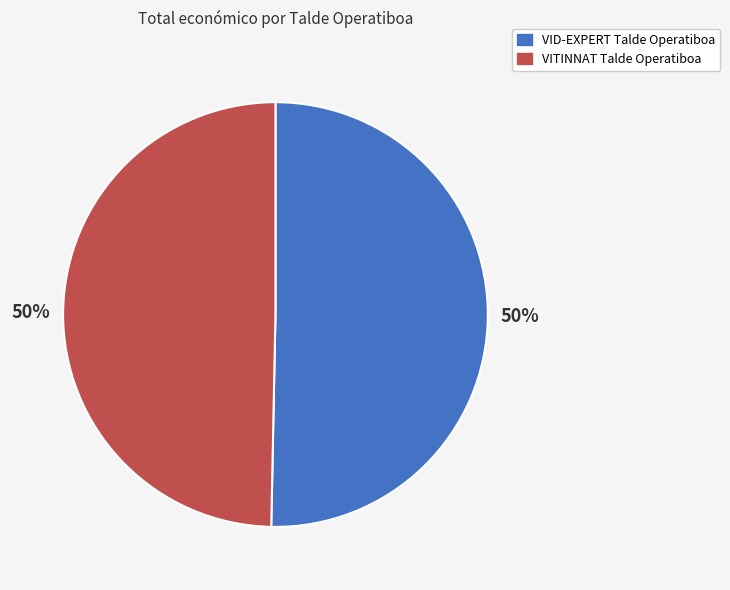

How many slices are in this pie chart?

2